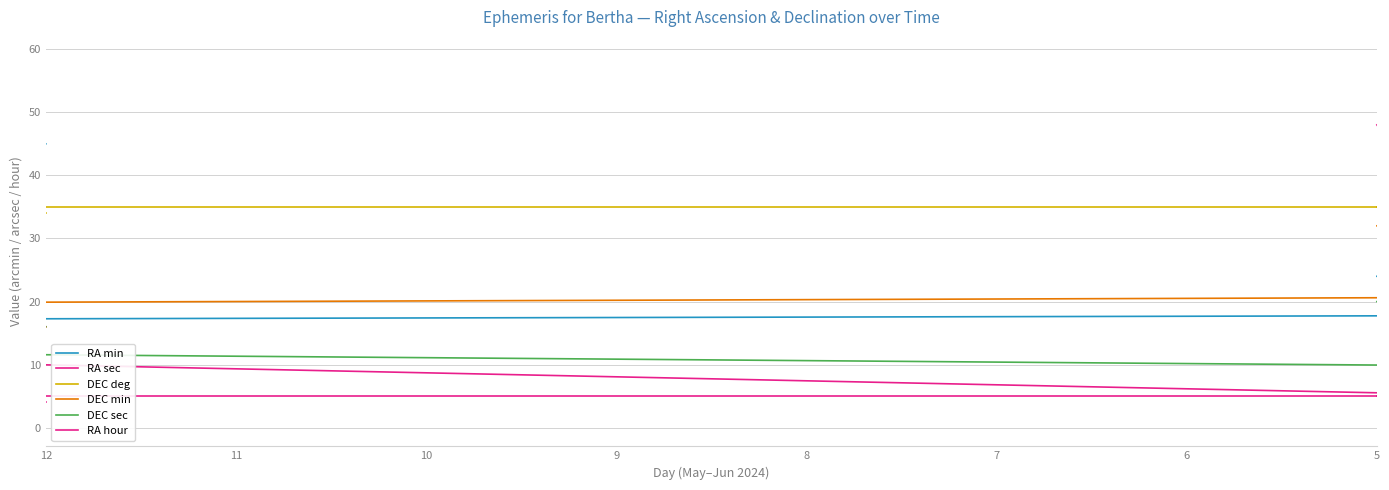

The value of RA min at 7 is 33. True or false?

False